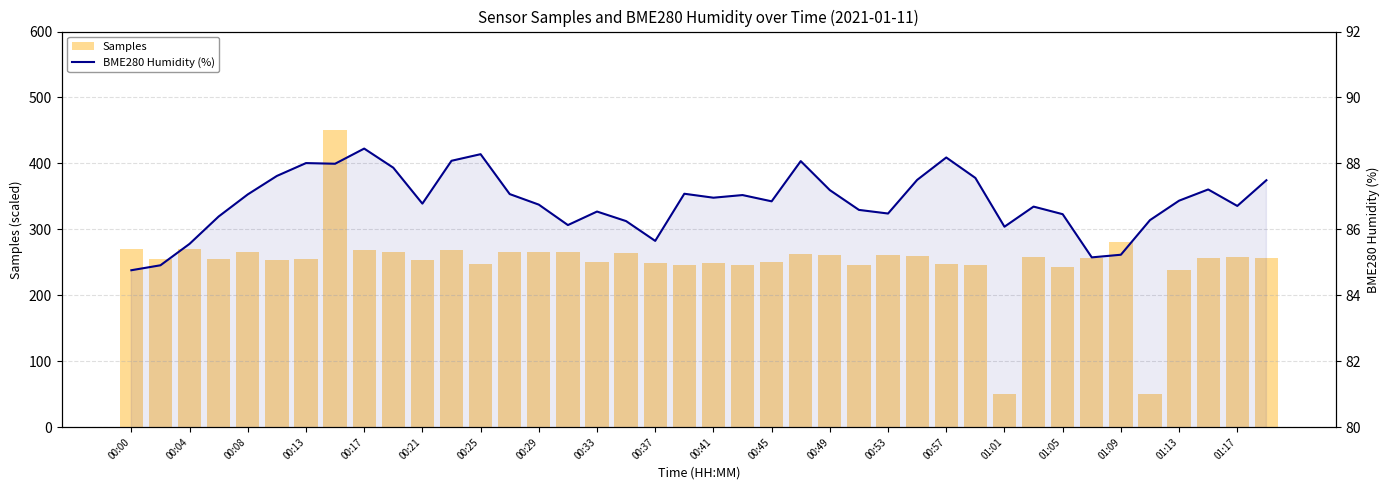

How many groups of bars are there?

40